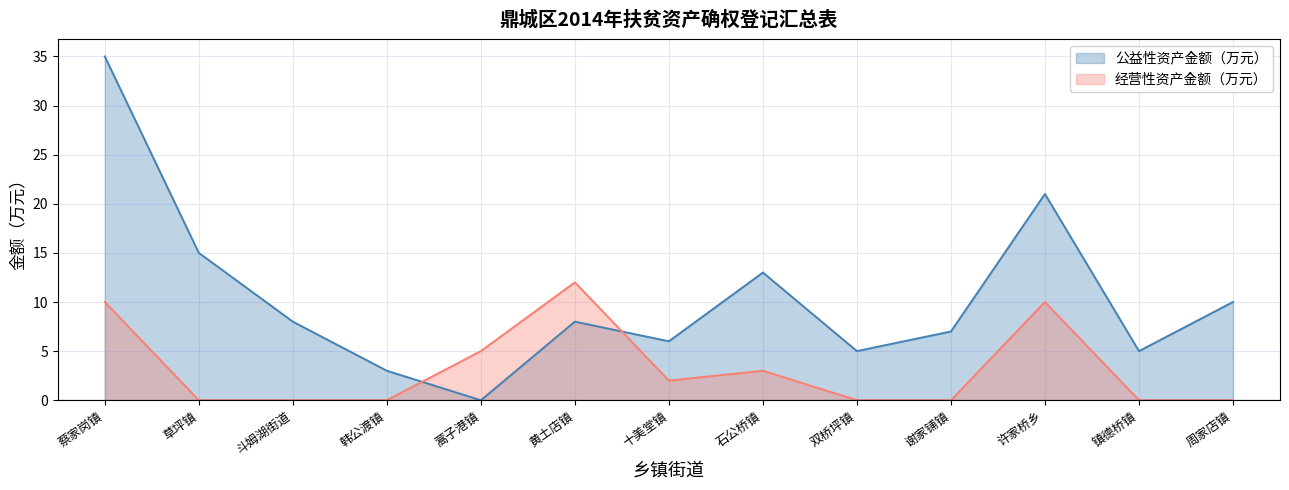

The 经营性资产金额（万元） series shows 5 at 镇德桥镇. True or false?

False